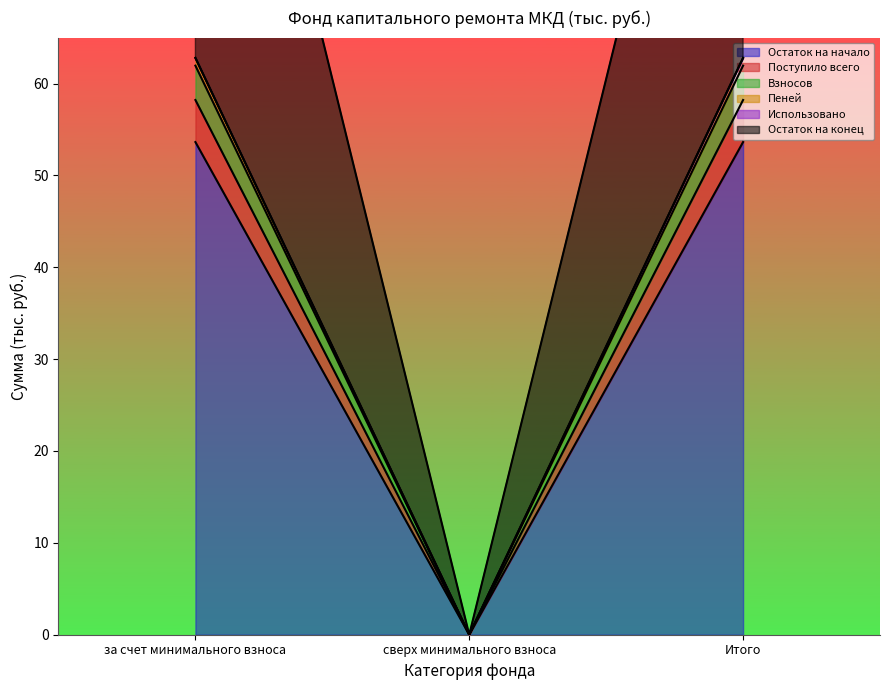

How many lines are shown in the chart?

5